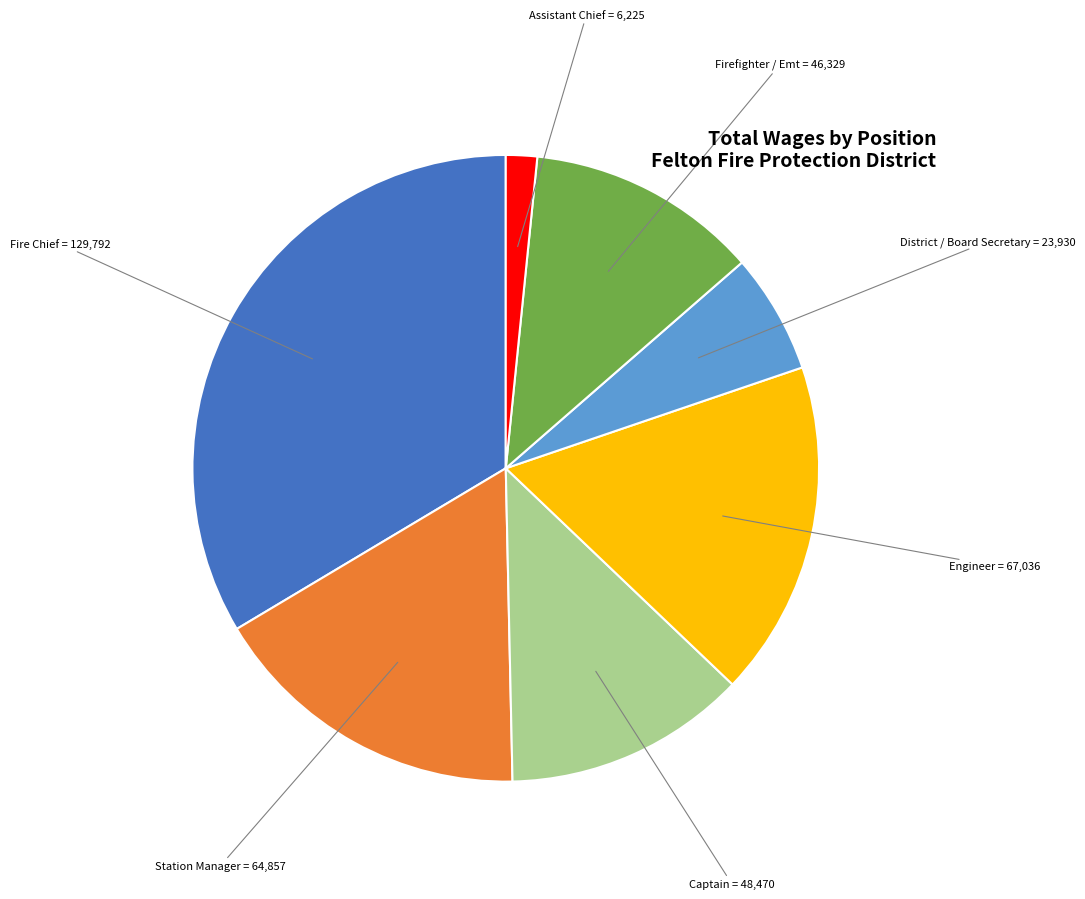

Is there any slice that represents more than half of the pie?

No